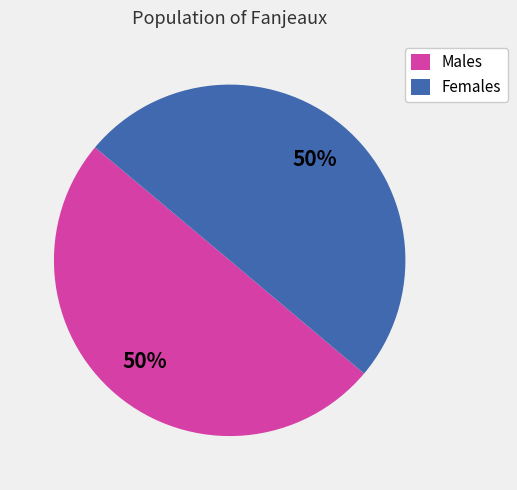

Is the sum of Males and Females greater than half?

Yes